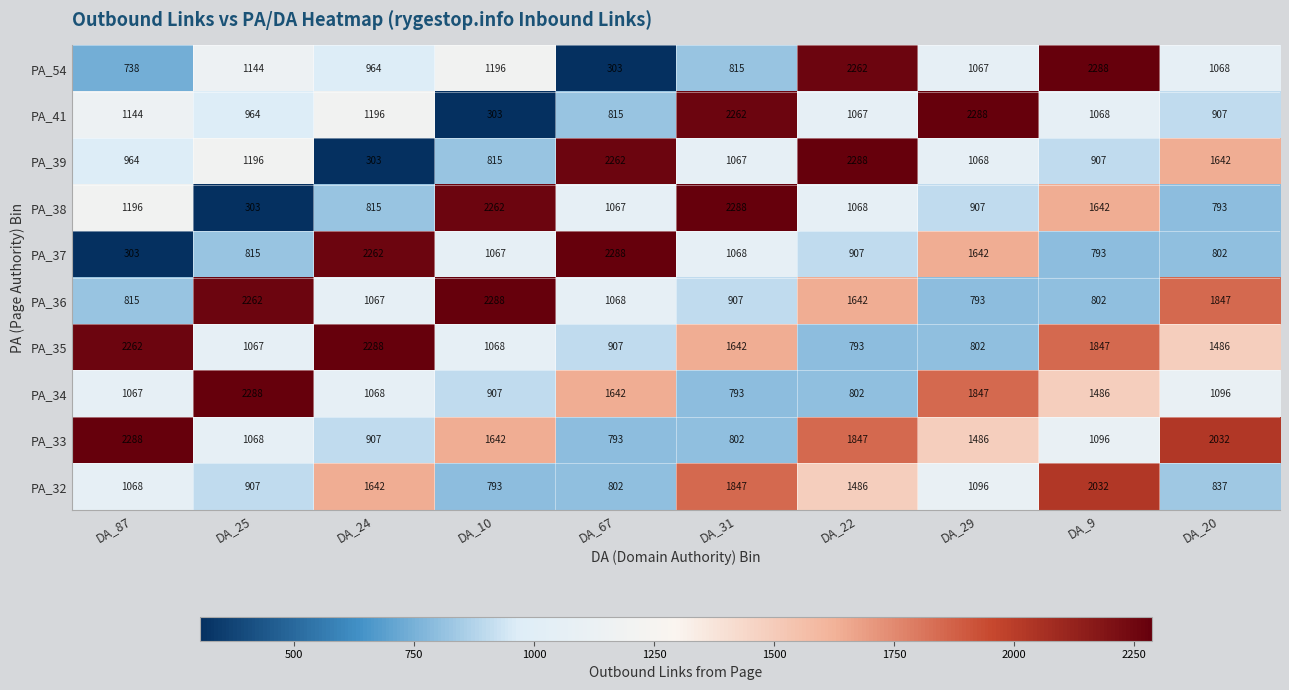

Is it true that PA_33 equals 1096 at DA_9?

True